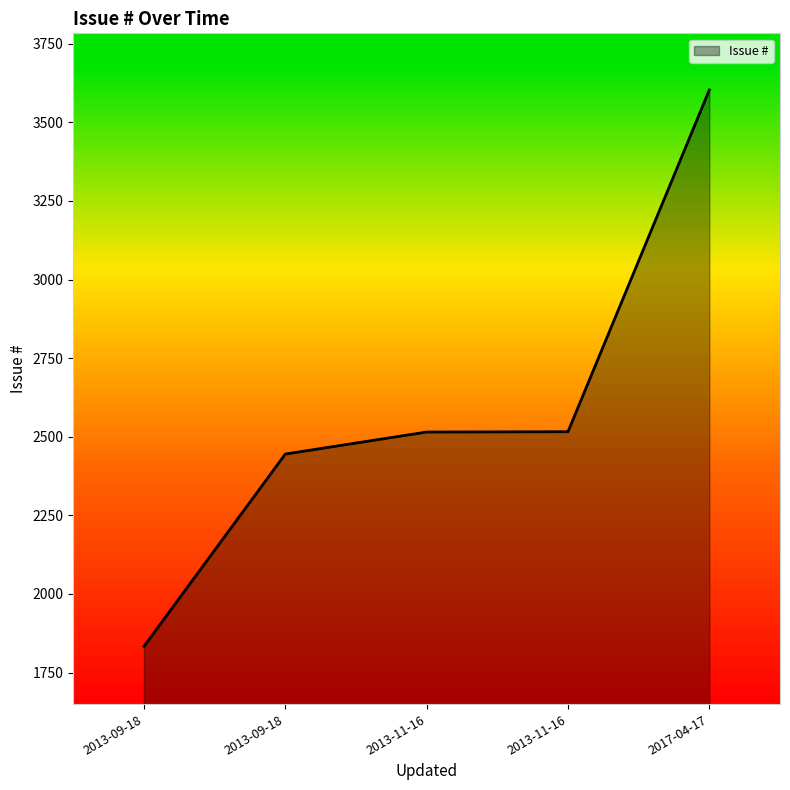

How many lines are shown in the chart?

1